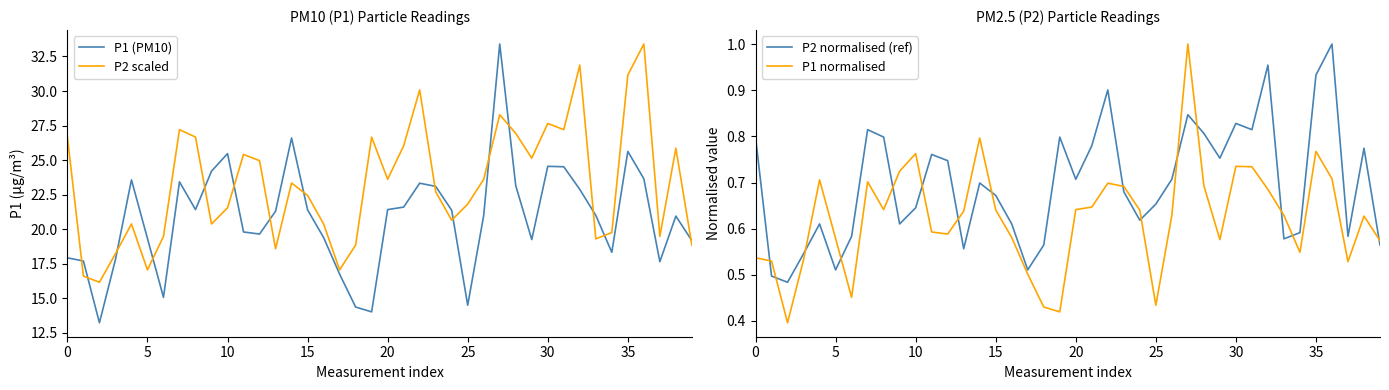

What is the average value of the P2 normalised (ref) series?

0.7